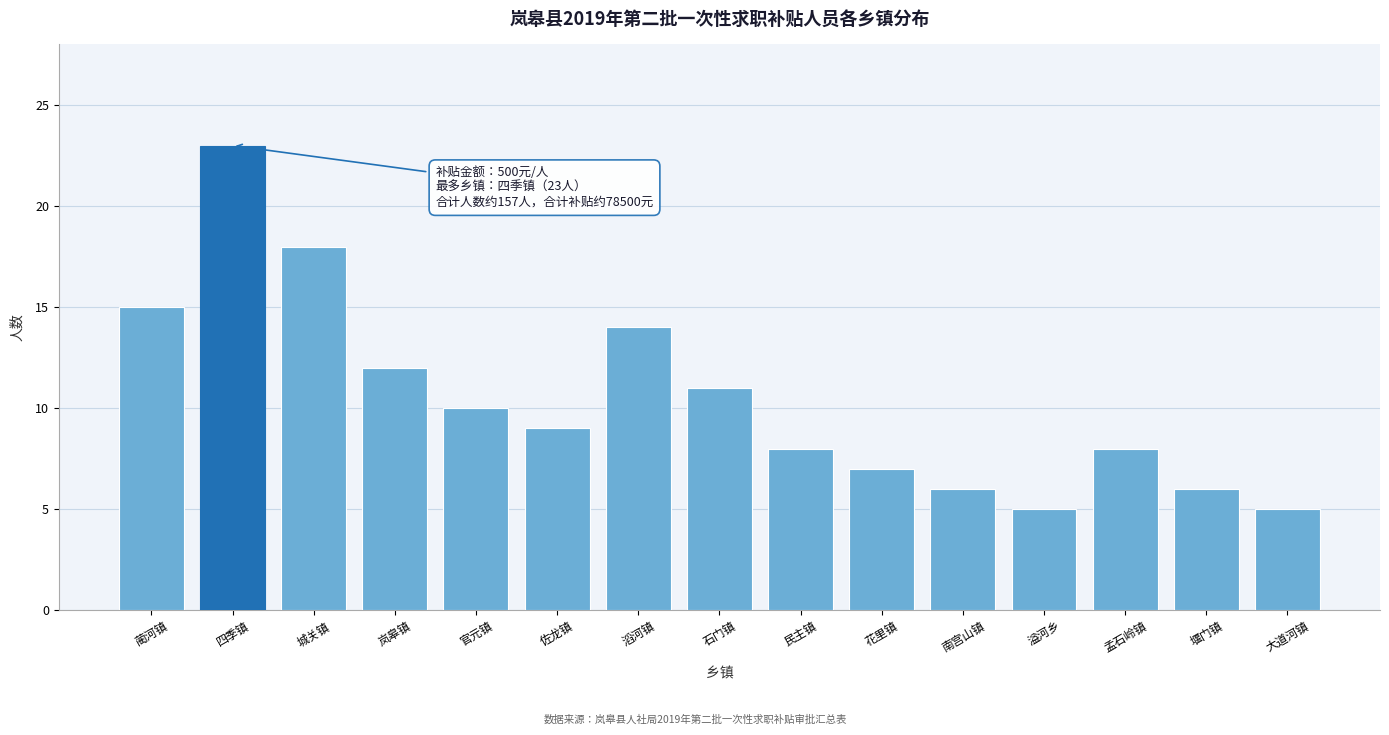

Reading left to right, what are all the values shown in this chart?

蔺河镇=15	四季镇=23	城关镇=18	岚皋镇=12	官元镇=10	佐龙镇=9	滔河镇=14	石门镇=11	民主镇=8	花里镇=7	南宫山镇=6	溢河乡=5	孟石岭镇=8	堰门镇=6	大道河镇=5